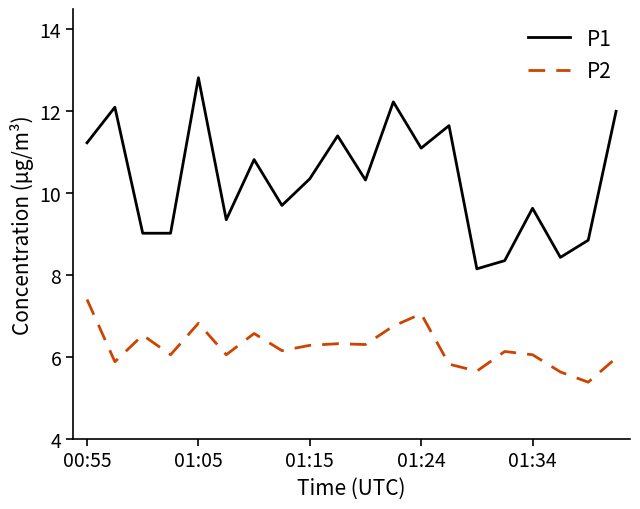

True or false: P1 and P2 cross at least once.

False